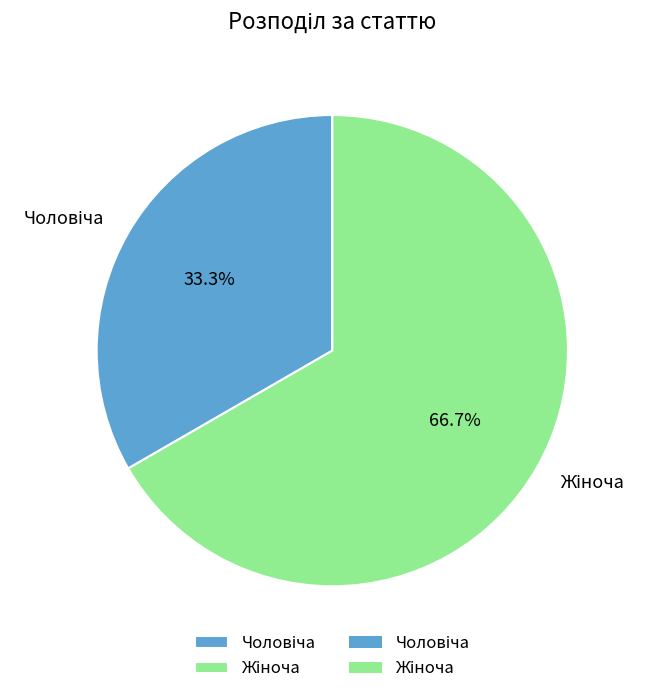

Does any single category account for the majority?

Yes